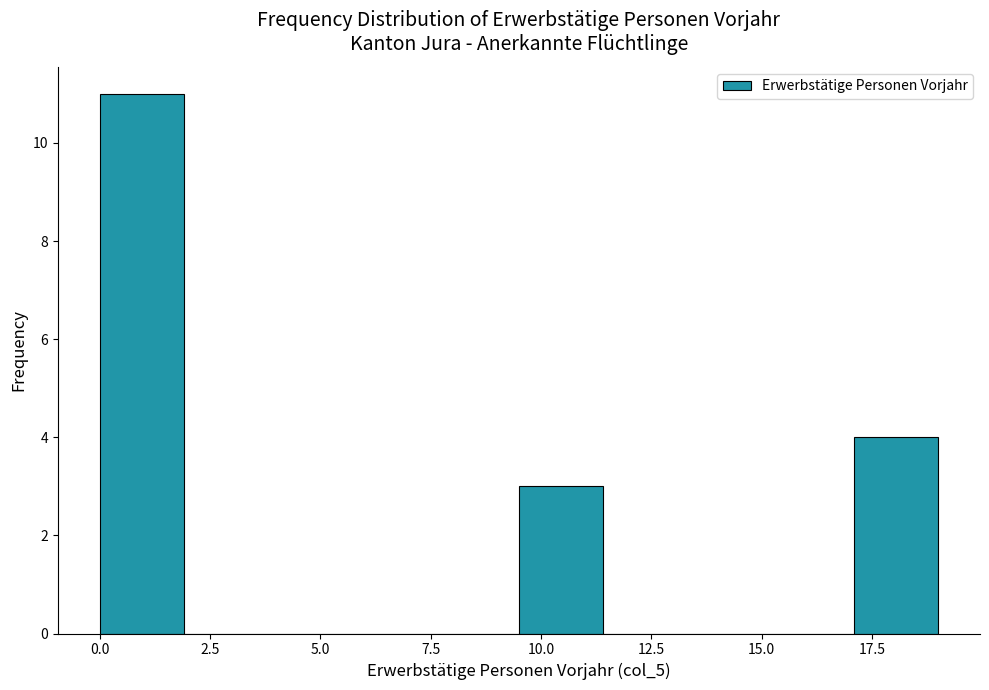

Around what value on the x-axis is the tallest bar? Give the approximate position of its centre, as read against the axis.

1.0